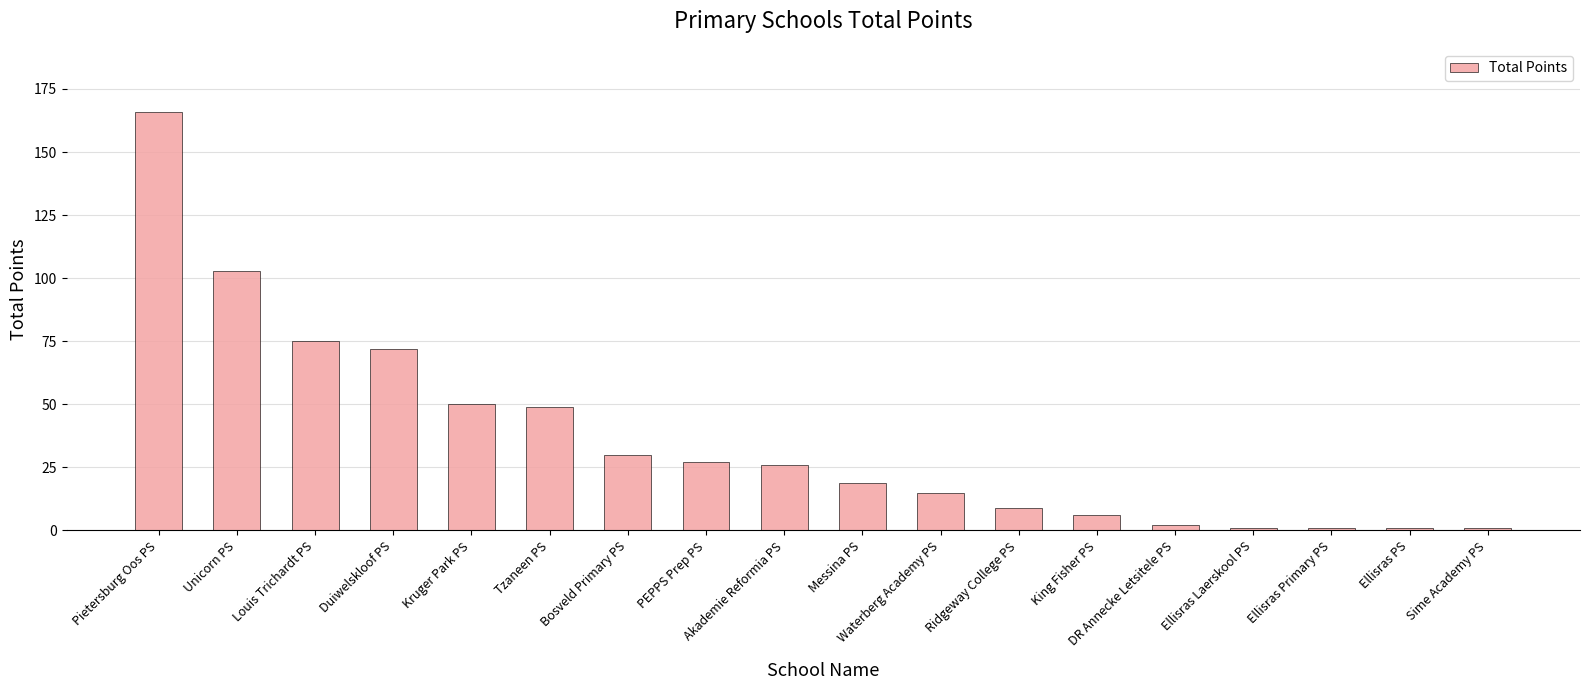

What is the difference between the maximum and minimum values?

165